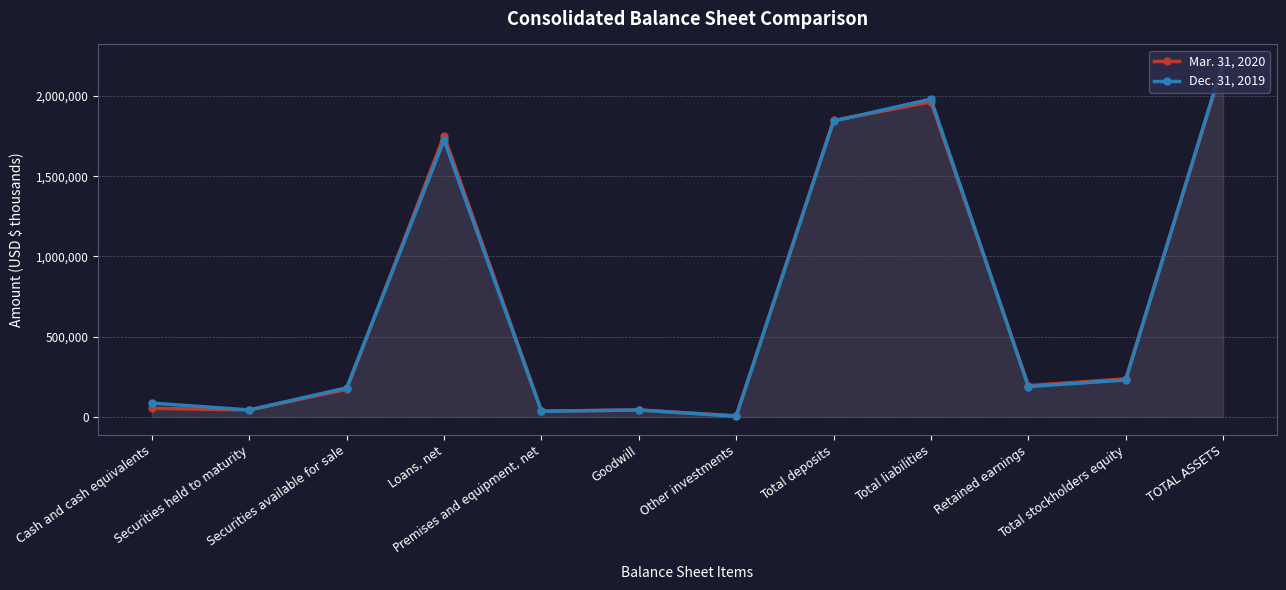

What is the sum of the Mar. 31, 2020 values at Premises and equipment, net and Securities held to maturity?

80347